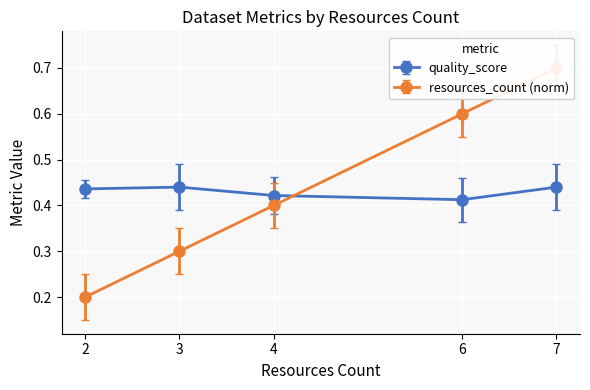

Where is the first local minimum for quality_score?

6